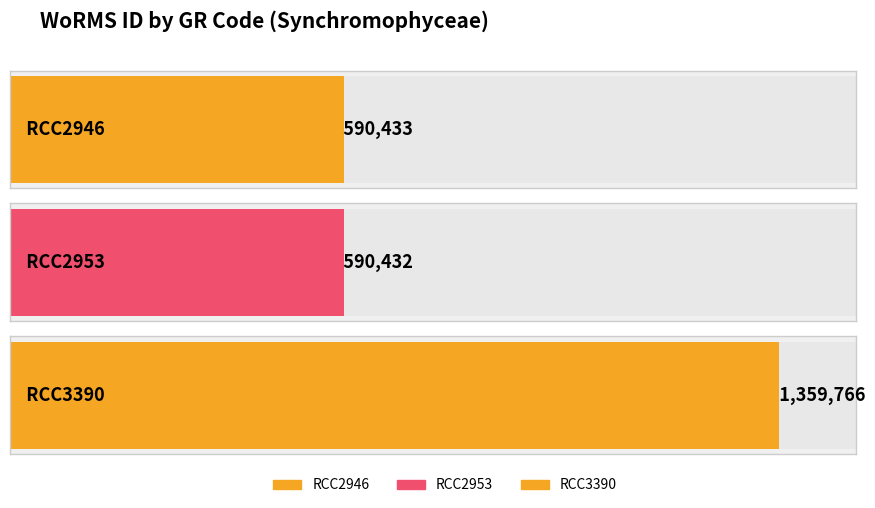

How many values exceed 590433?

1